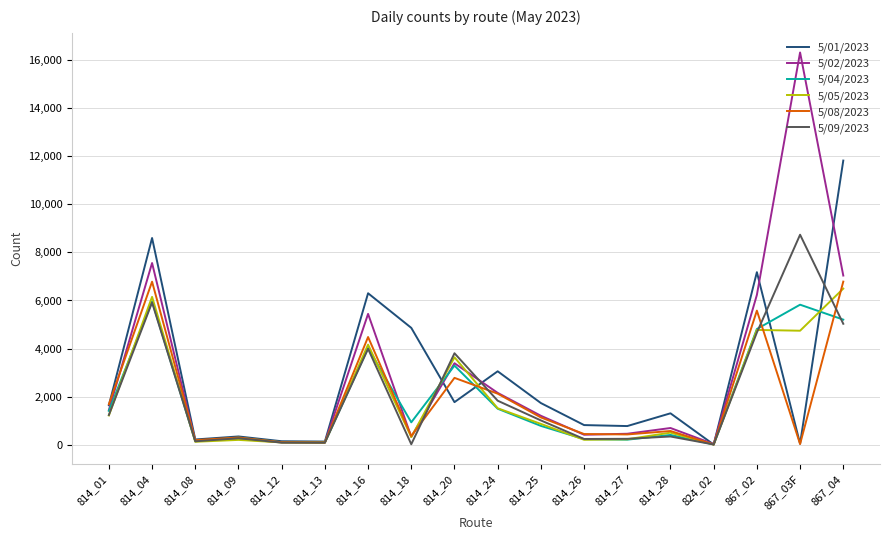

Which label corresponds to the largest value in the chart?

867_03F